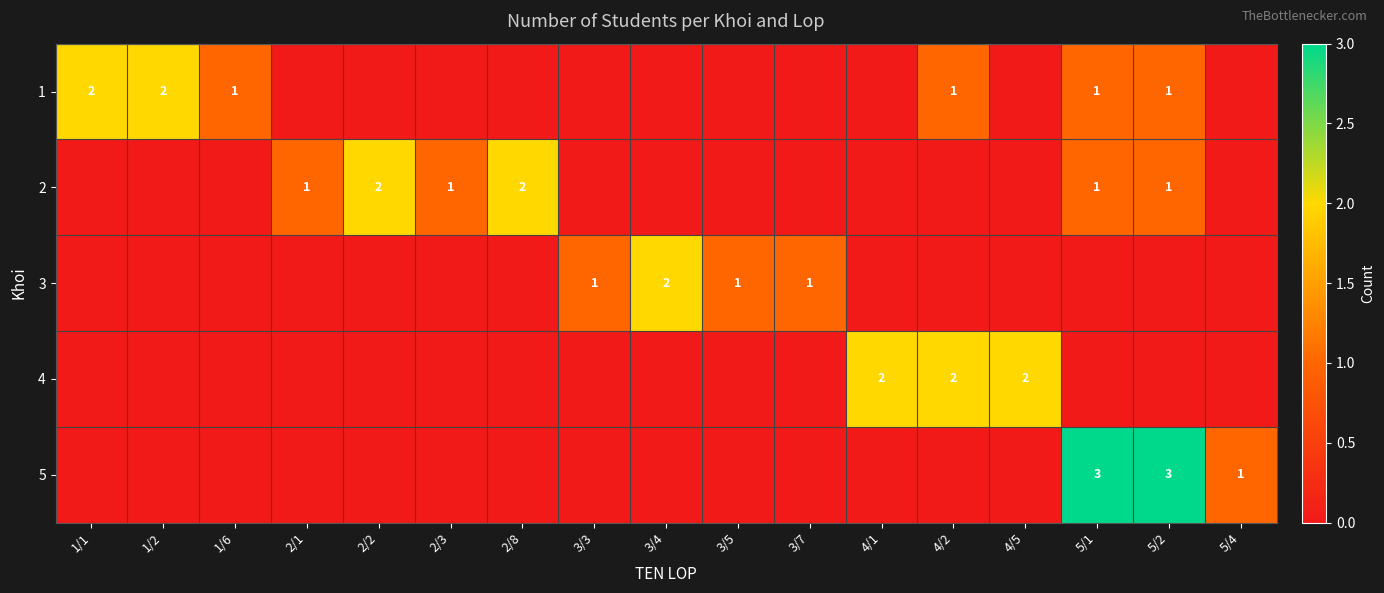

The value of 4 at 4/5 is 2. True or false?

True